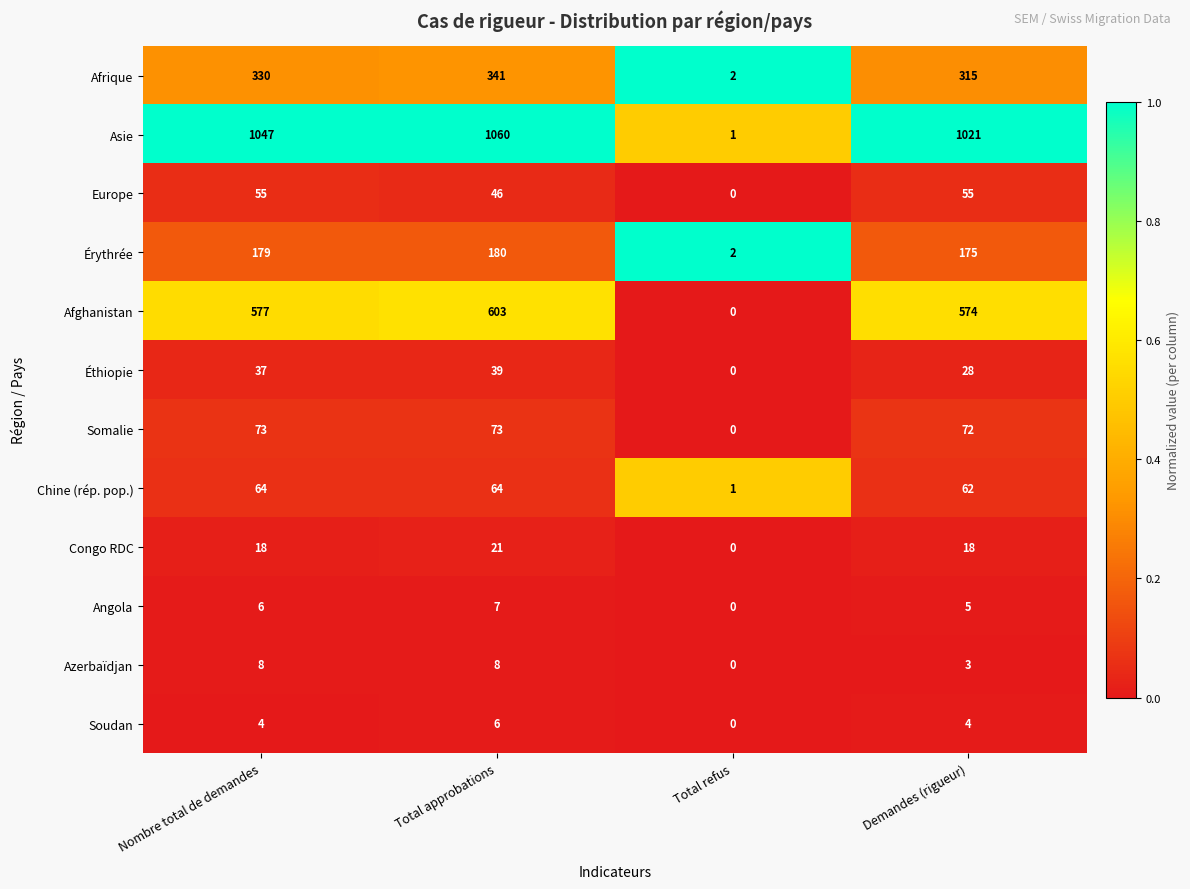

True or false: Asie has a value of 1636 at Demandes (rigueur).

False